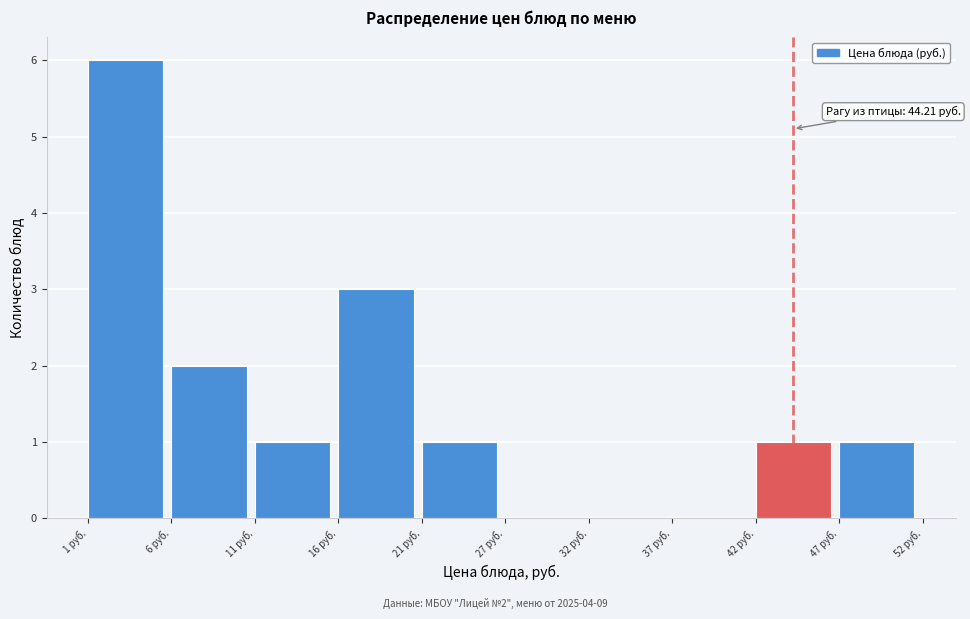

Over which range of the x-axis is the bar tallest?

1 to 6